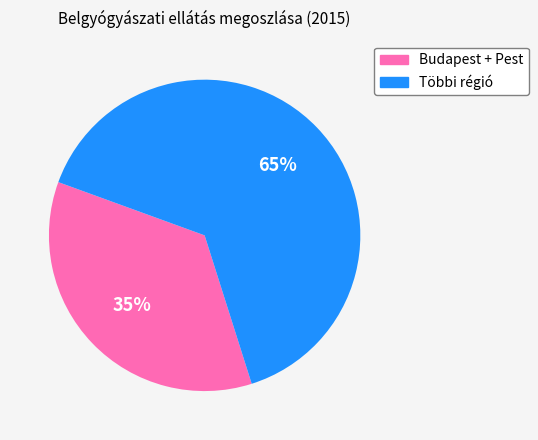

To the nearest percent, what percentage of the pie is Budapest + Pest?

35%